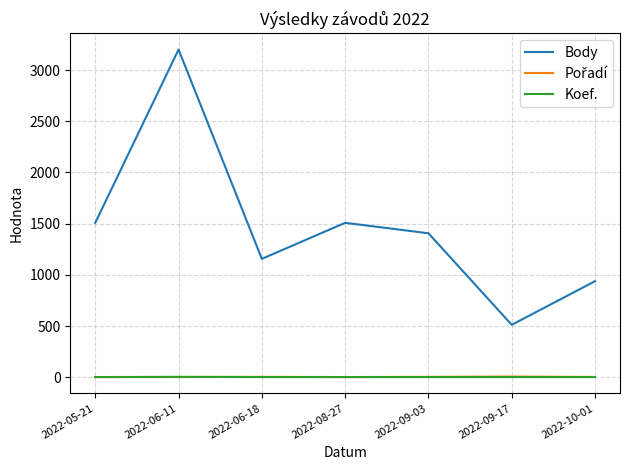

Count the Koef. values in the range 2 to 3.

6